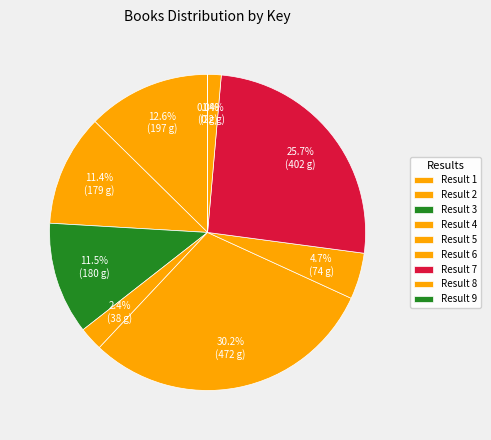

Rank the categories by value from lowest to highest.

9, 8, 4, 6, 2, 3, 1, 7, 5